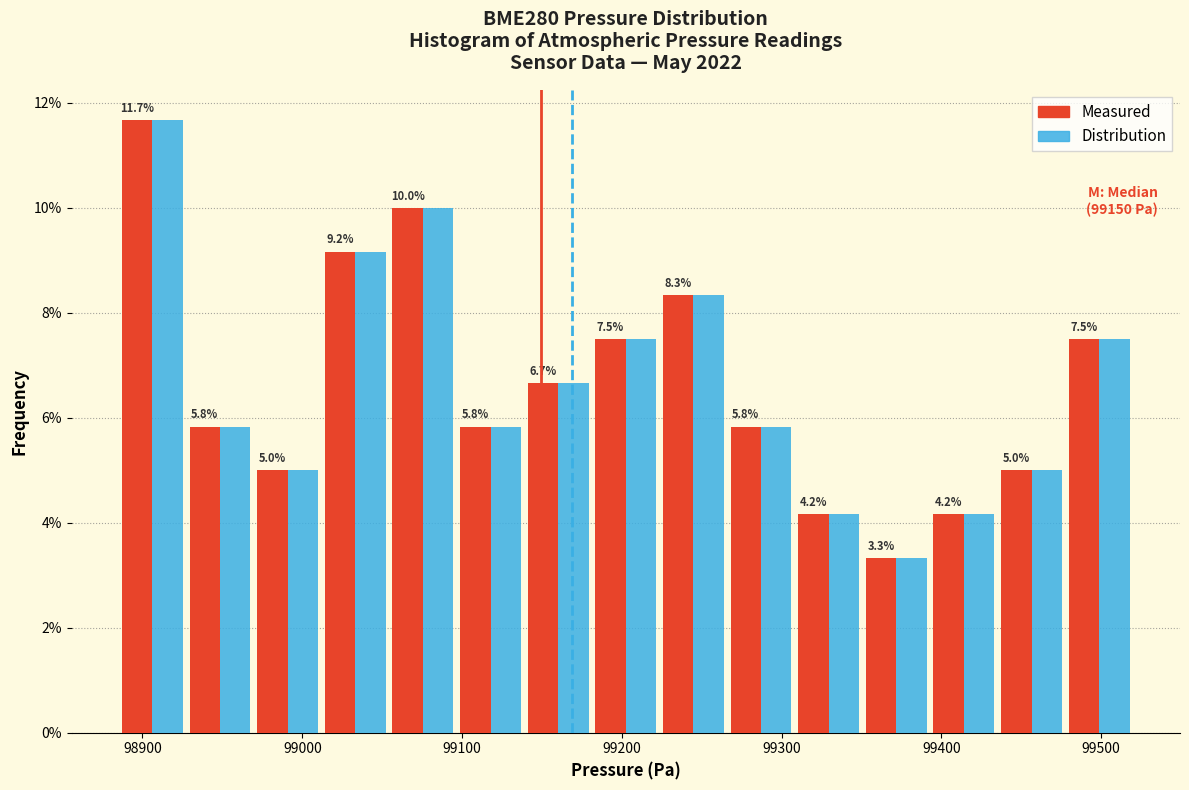

In the Measured series, which range on the x-axis has the tallest bar?

98890 to 98930